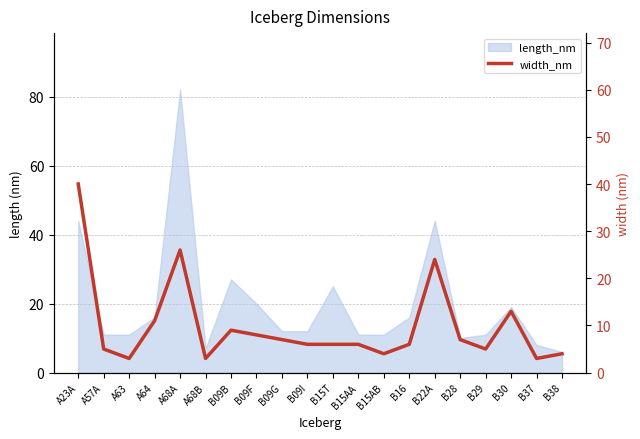

What is the difference between the second highest and second lowest values?

23